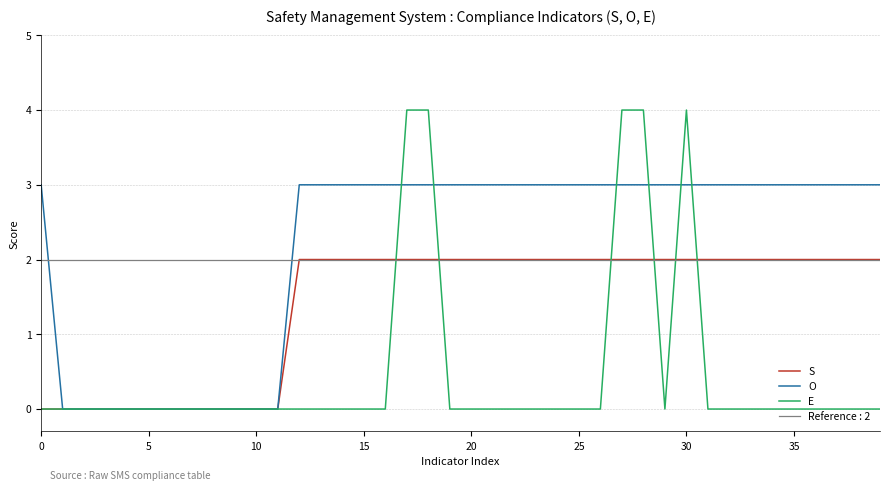

True or false: S has more than 1 interior local peaks.

False